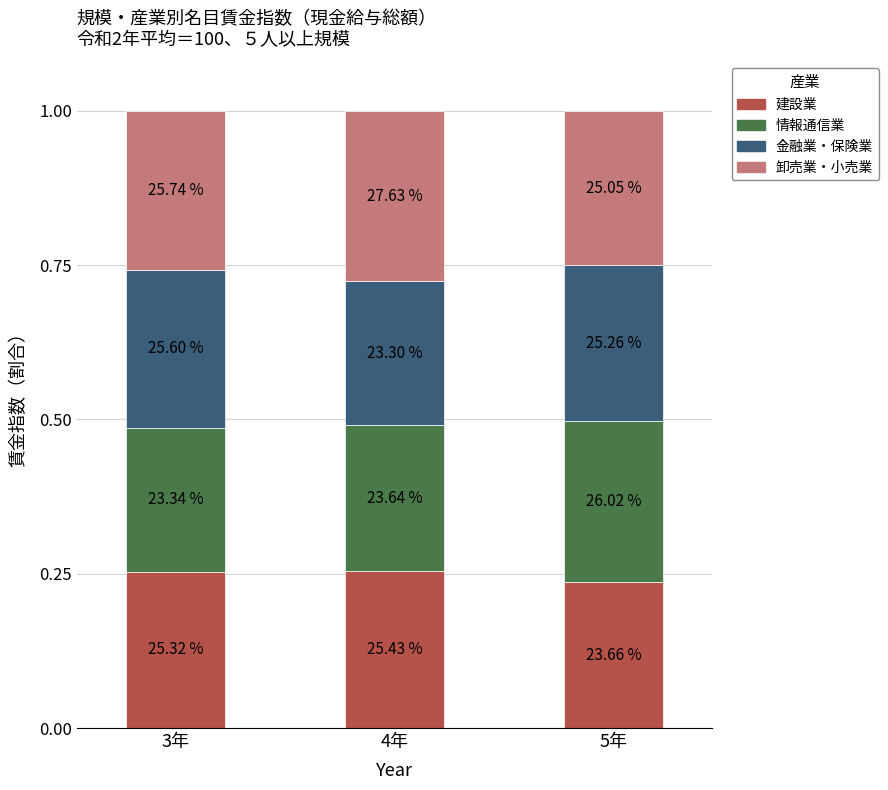

Does the chart contain stacked bars?

Yes